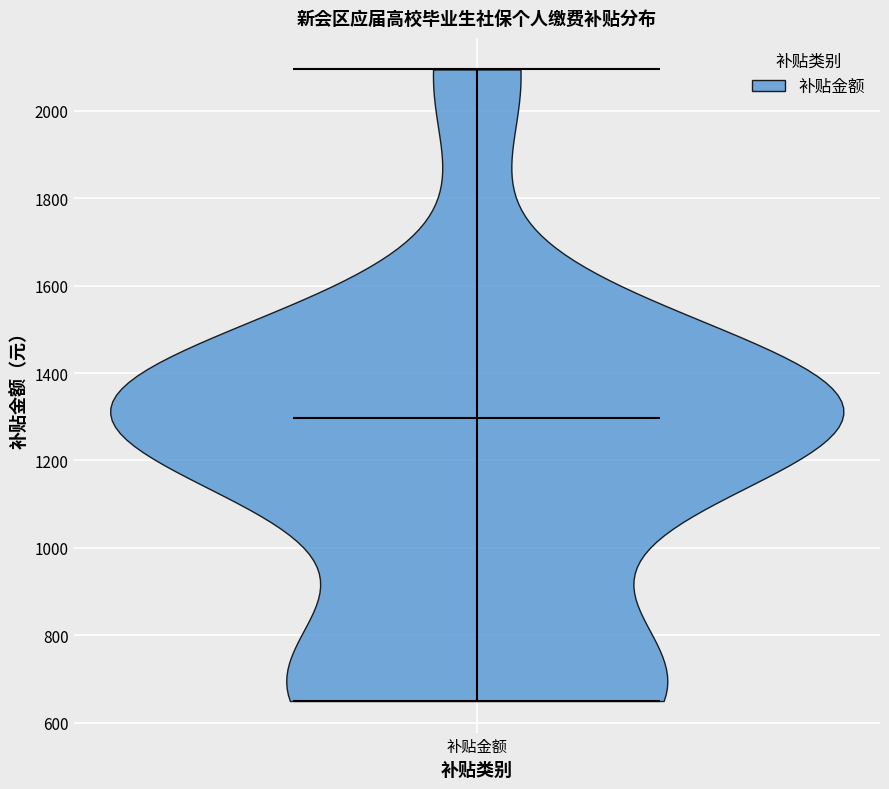

Read this violin plot against the y-axis: where its median line is, and the lowest and highest points the violin reaches. The values are not printed on the chart, so give them approximately, as read against the axis.

median line 1300, lowest point 640, highest point 2100